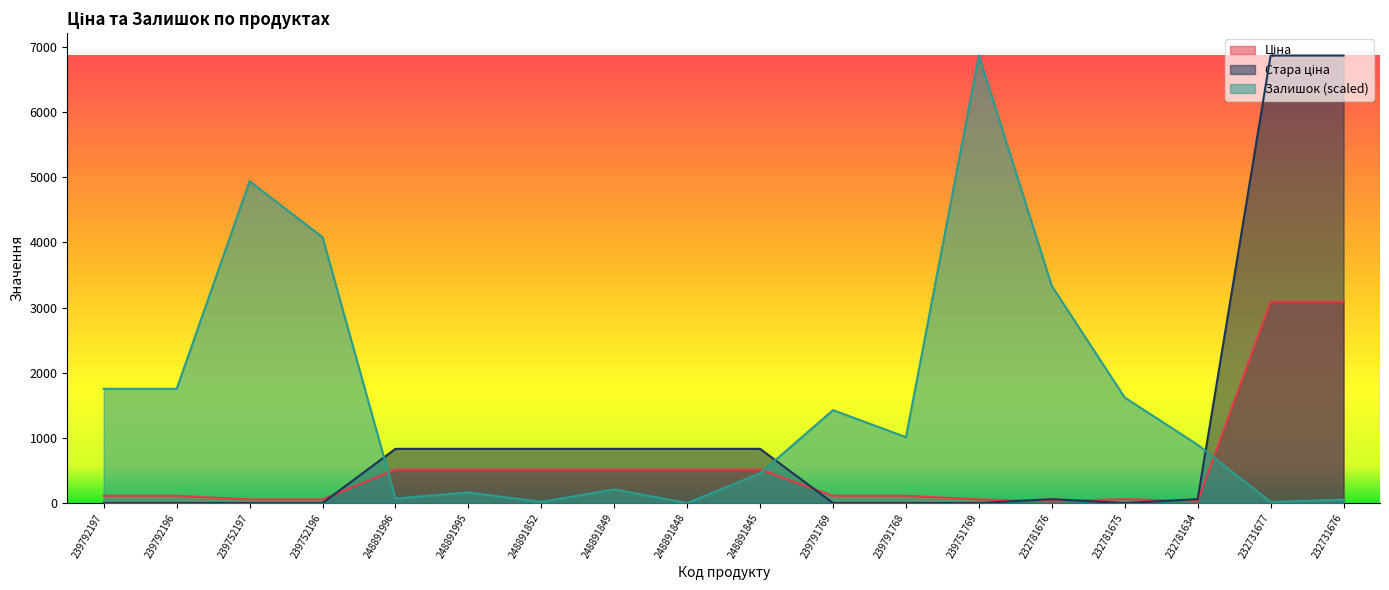

At which label does Ціна reach its peak?

232731677